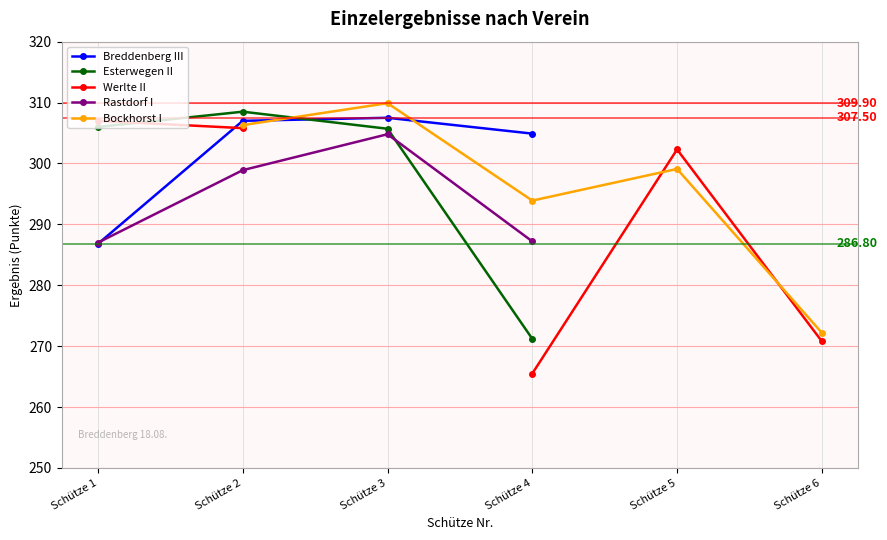

Does the chart display data point markers on the line(s)?

Yes